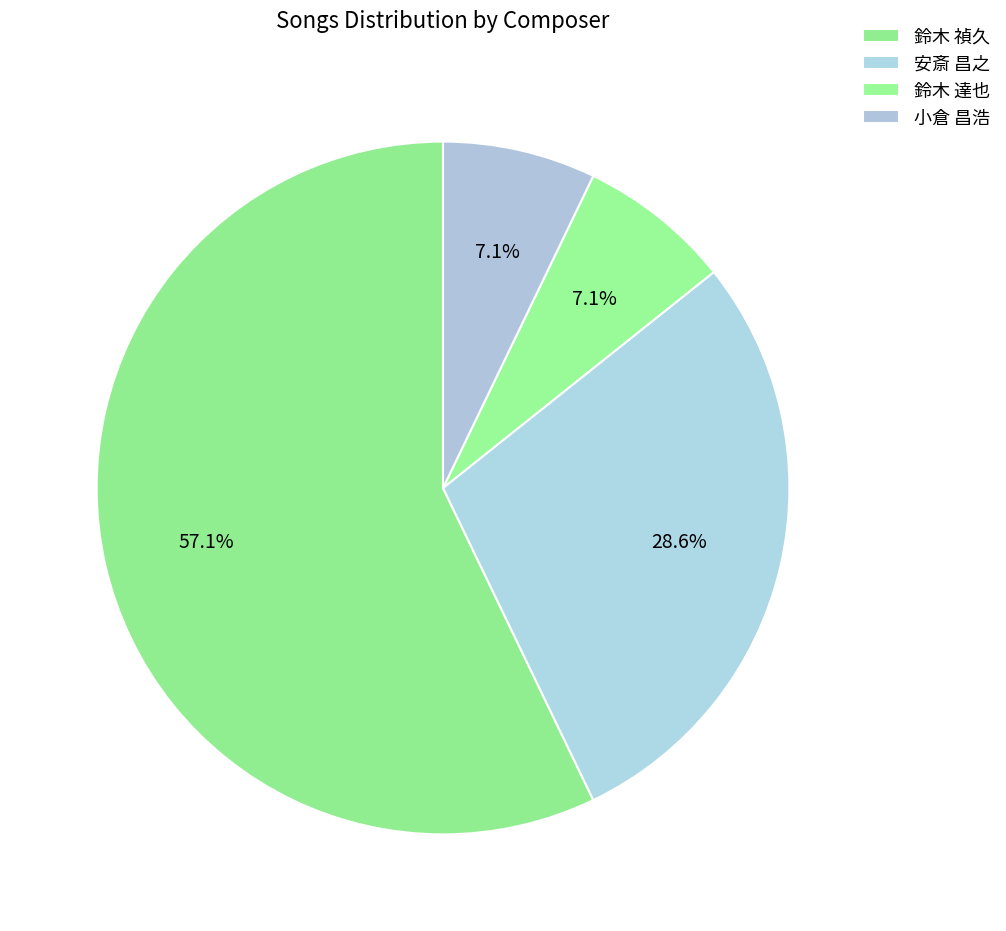

How many segments does this pie chart have?

4